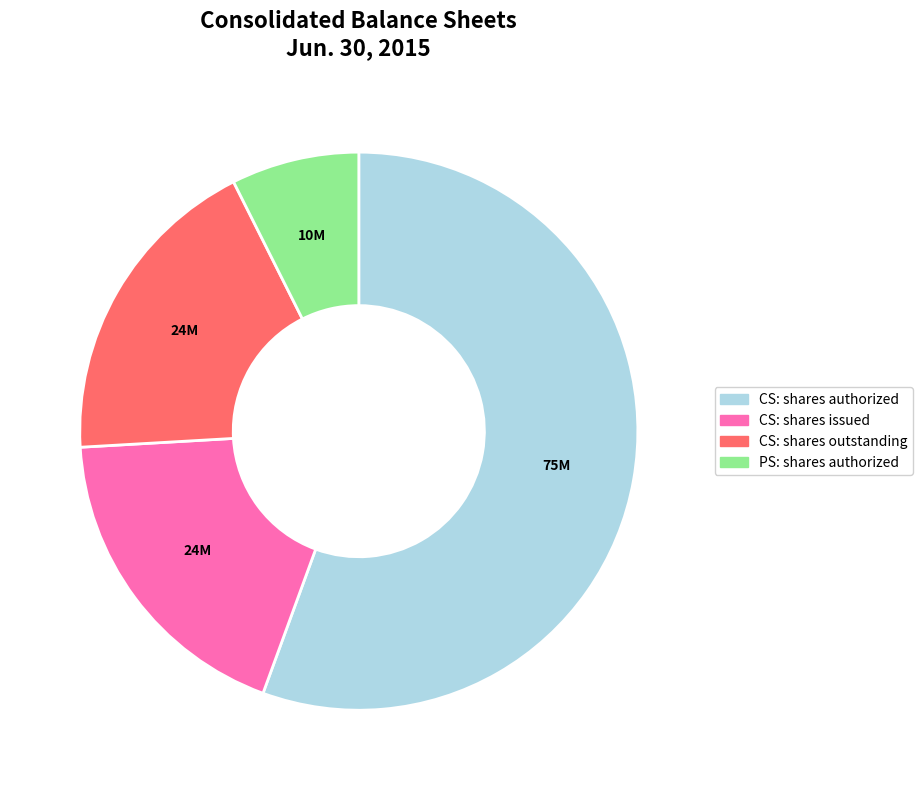

Does any single category account for the majority?

Yes